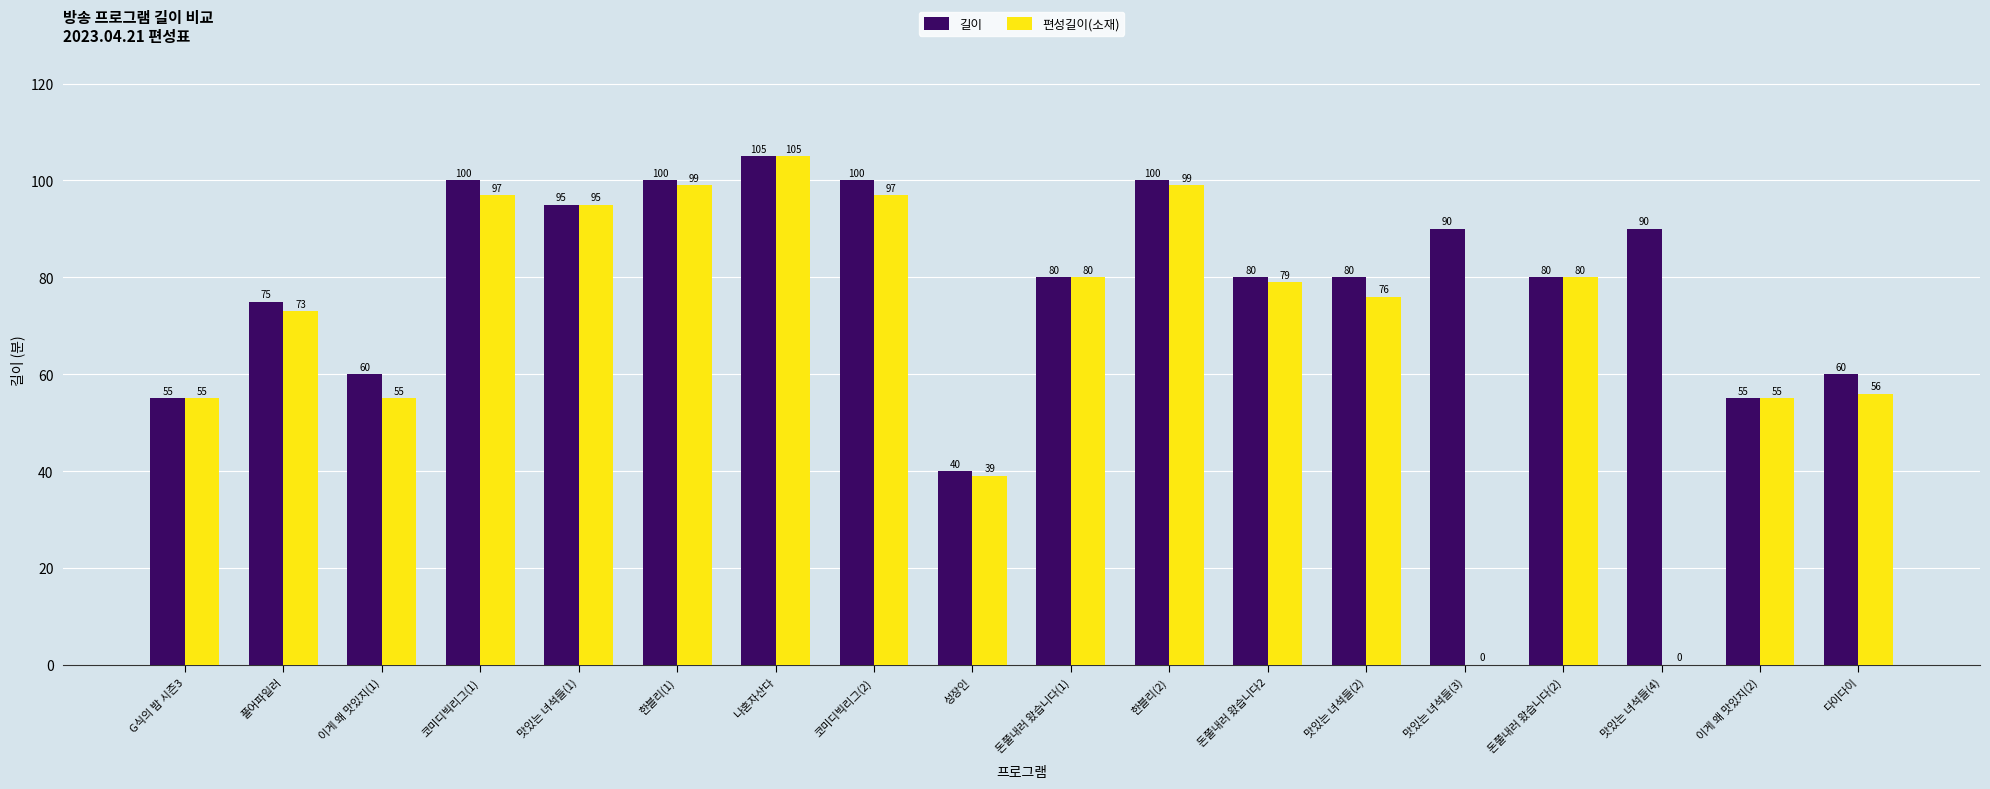

What is the sum of the 길이 values at 한블리(2) and 풀어파일러?

175